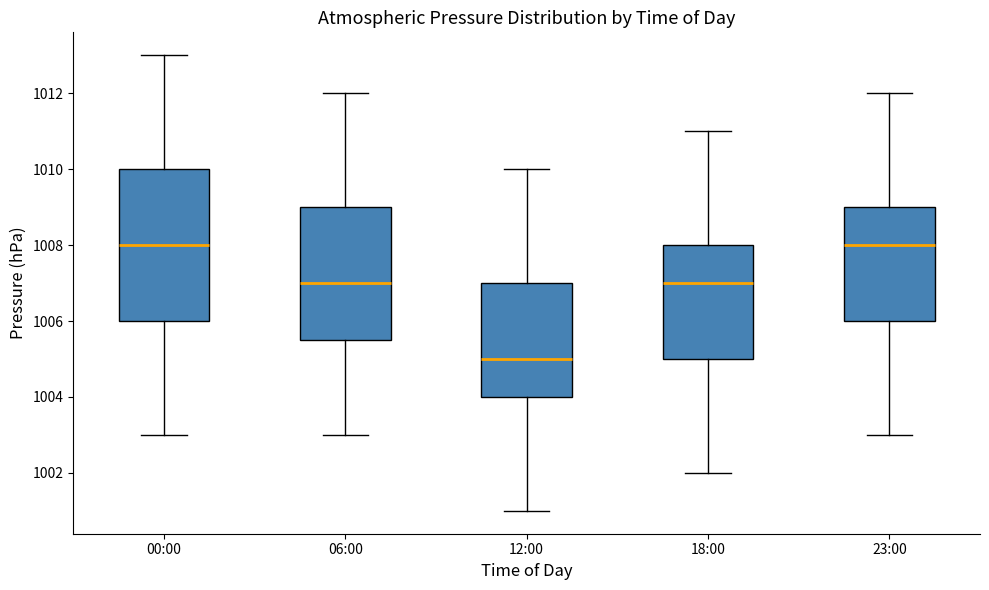

Reading left to right, transcribe this box plot: for each box, give where its median line is, the range the box spans, and where its two whiskers end, as read against the y-axis. The values are not printed on the chart, so give them approximately, as read against the axis.

00:00: median 1008.0, box 1006.0 to 1010.0, whiskers 1003.0 to 1013.0
06:00: median 1007.0, box 1005.6 to 1009.0, whiskers 1003.0 to 1012.0
12:00: median 1005.0, box 1004.0 to 1007.0, whiskers 1001.0 to 1010.0
18:00: median 1007.0, box 1005.0 to 1008.0, whiskers 1002.0 to 1011.0
23:00: median 1008.0, box 1006.0 to 1009.0, whiskers 1003.0 to 1012.0